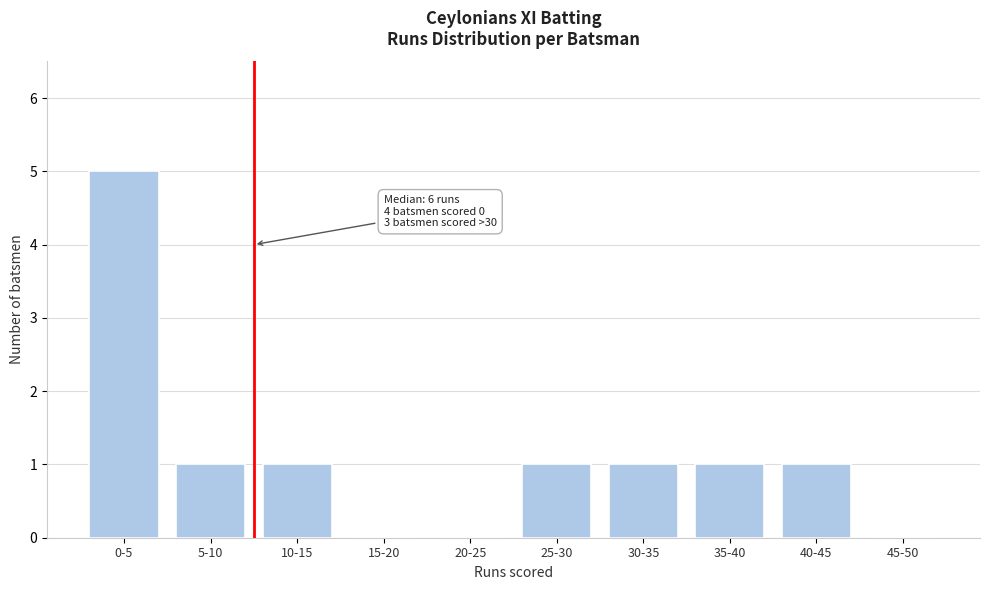

Reading right to left, transcribe all the data shown in this chart.

45-50=0	40-45=1	35-40=1	30-35=1	25-30=1	20-25=0	15-20=0	10-15=1	5-10=1	0-5=5